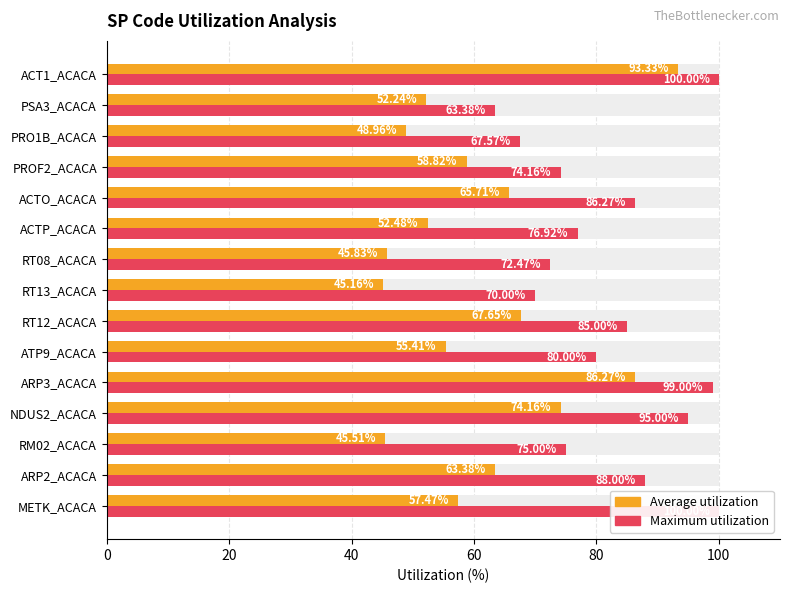

How many bars are there in each group?

2